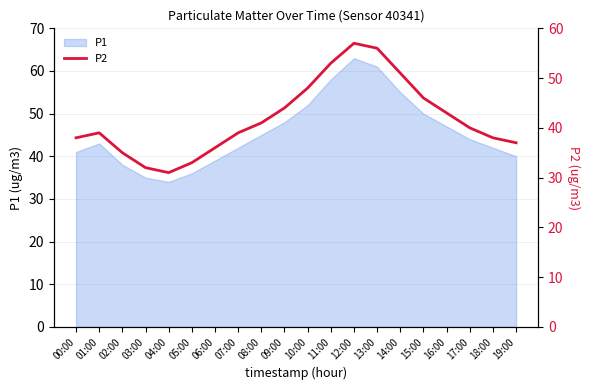

True or false: the data shows 31 at 04:00.

True